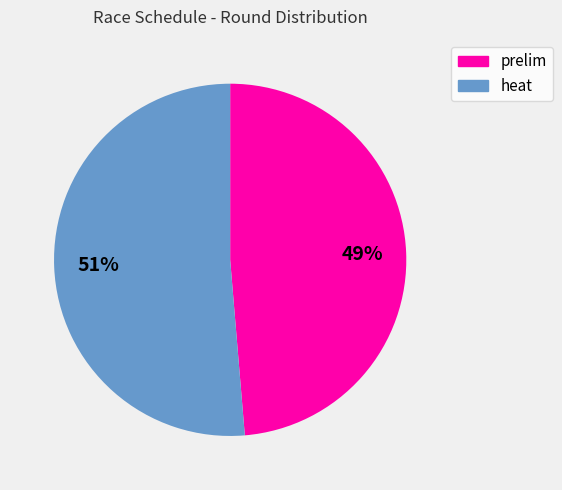

How many slices are in this pie chart?

2